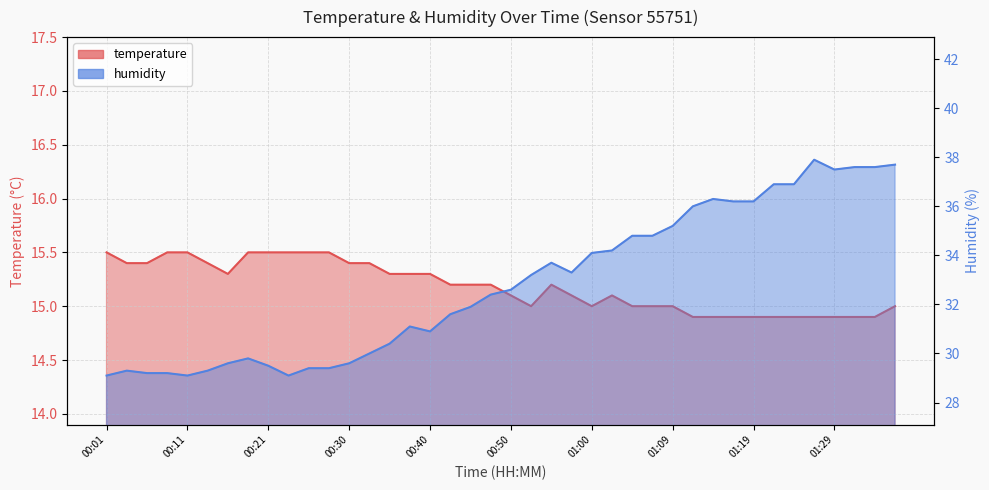

How many lines are shown in the chart?

2